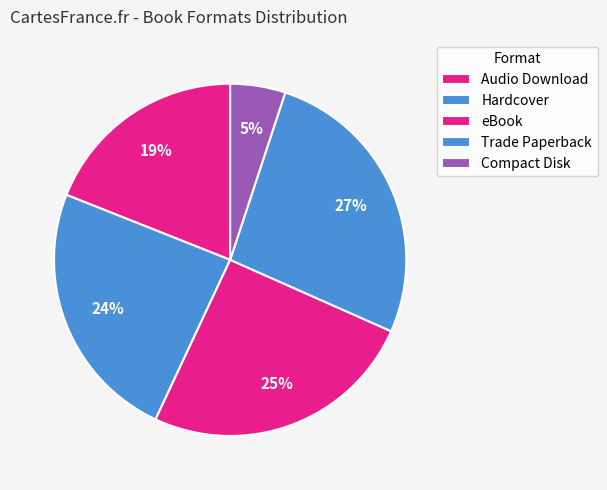

To the nearest percent, what portion does eBook represent?

25%